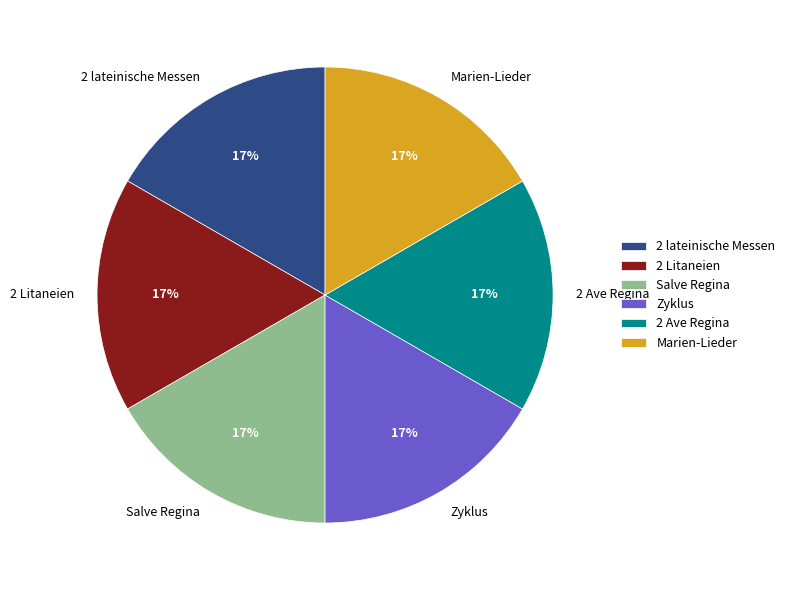

Combined, do 2 lateinische Messen and Salve Regina account for over 50%?

No